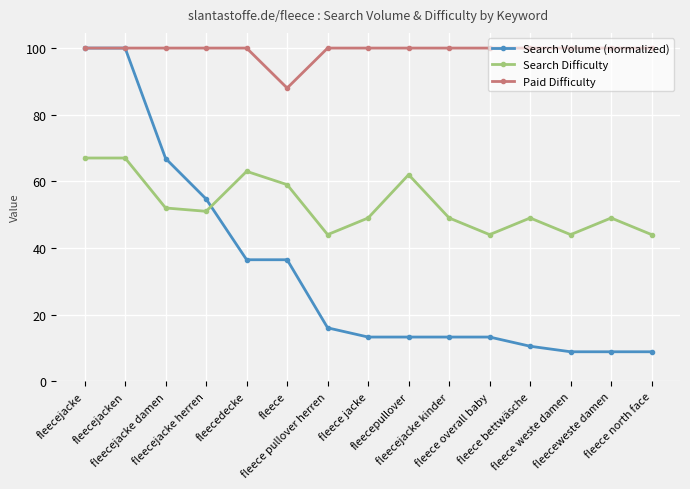

True or false: Search Difficulty and Paid Difficulty cross at least once.

False